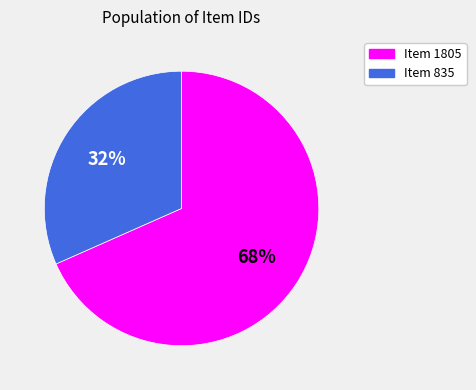

To the nearest percent, what percentage of the pie is Item 835?

32%